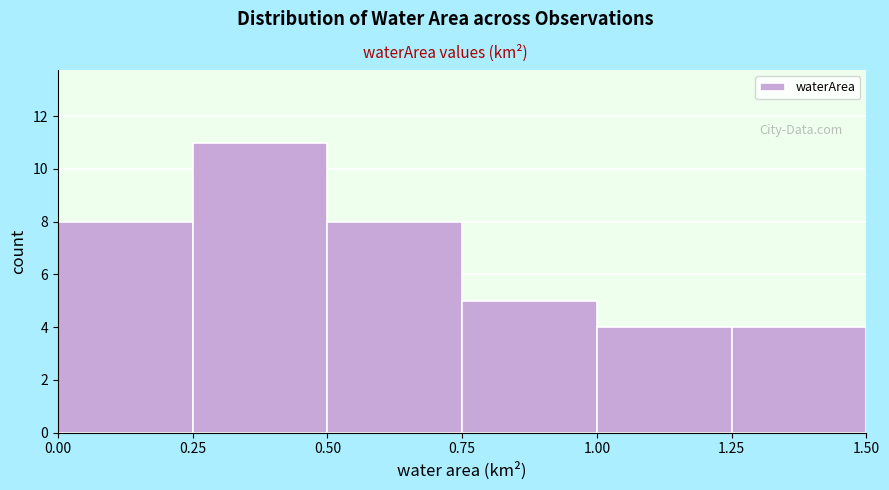

How tall is the bar that spans 0.25 to 0.50 on the x-axis? The values are not printed on the chart, so give them approximately, as read against the axis.

11